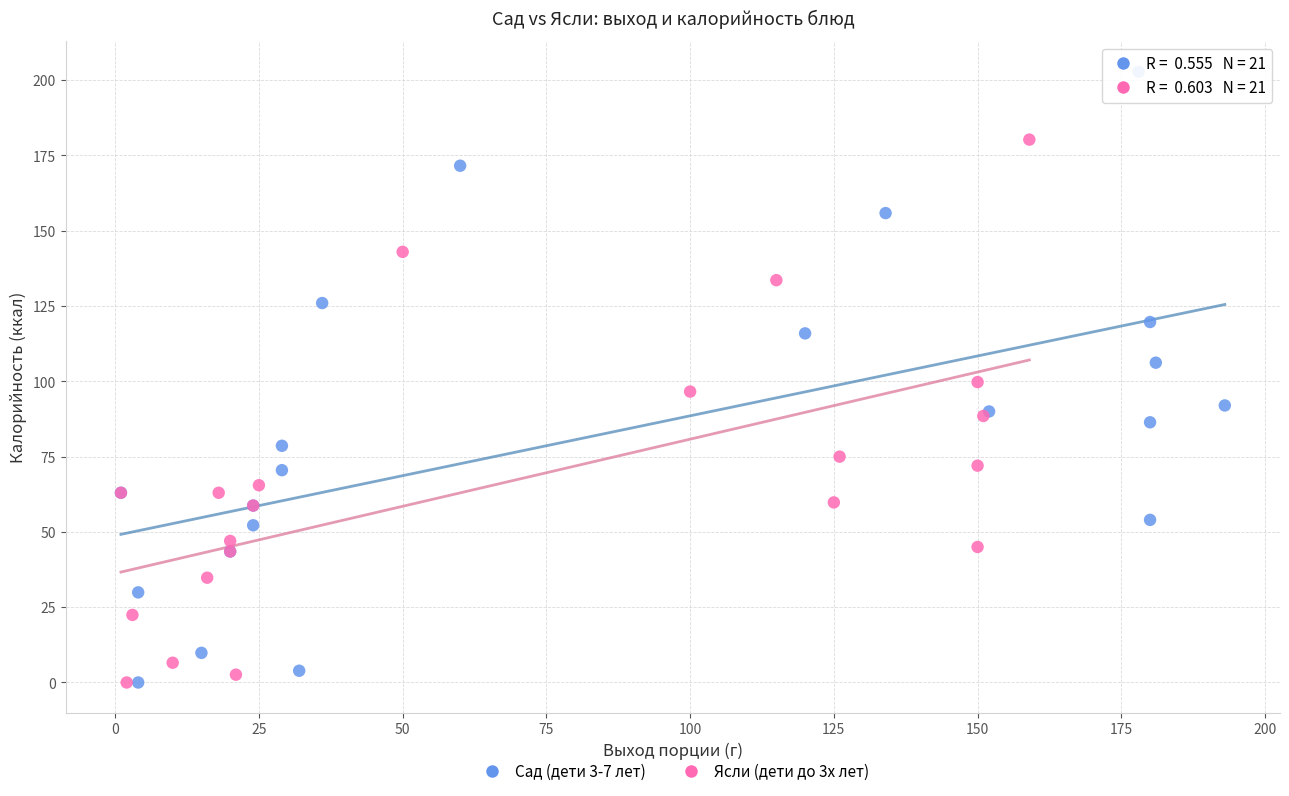

Which series has the largest Y range (max minus min)?

Сад (дети 3-7 лет)